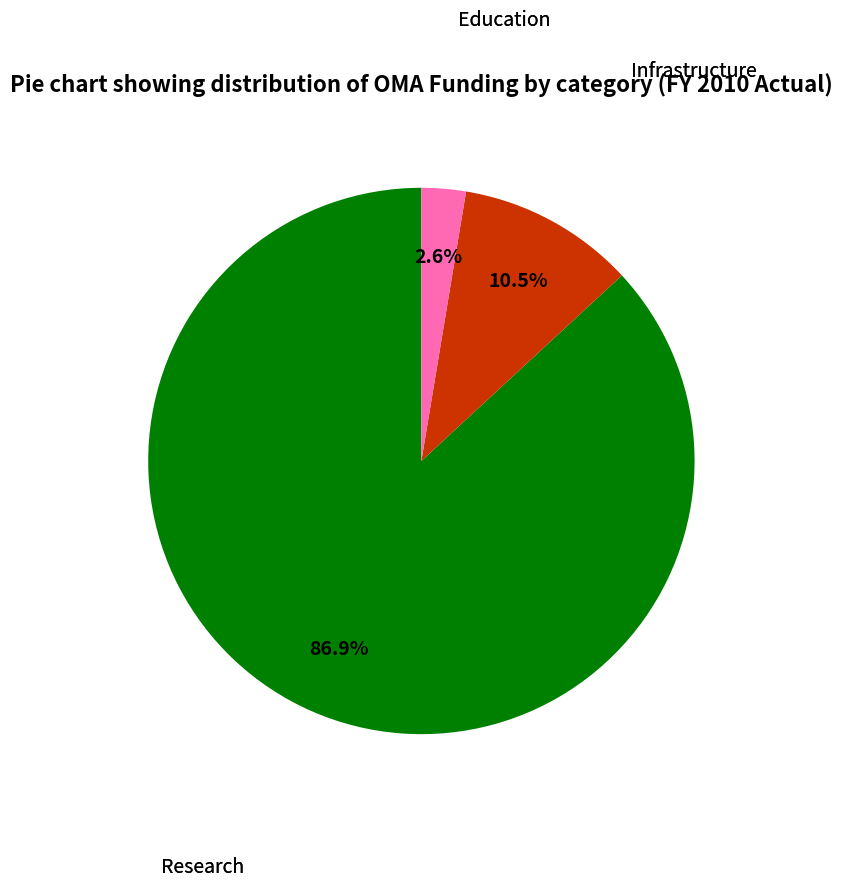

Which slice is the largest?

Research